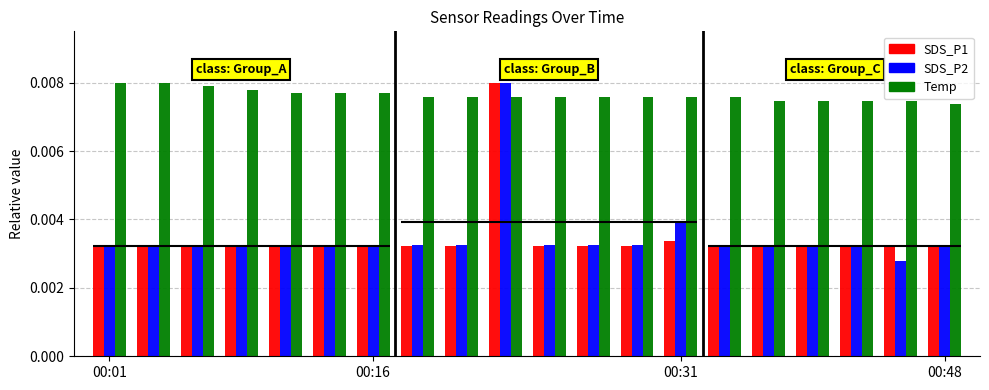

Rank the series at 00:31 from highest to lowest value.

Temp, SDS_P2, SDS_P1